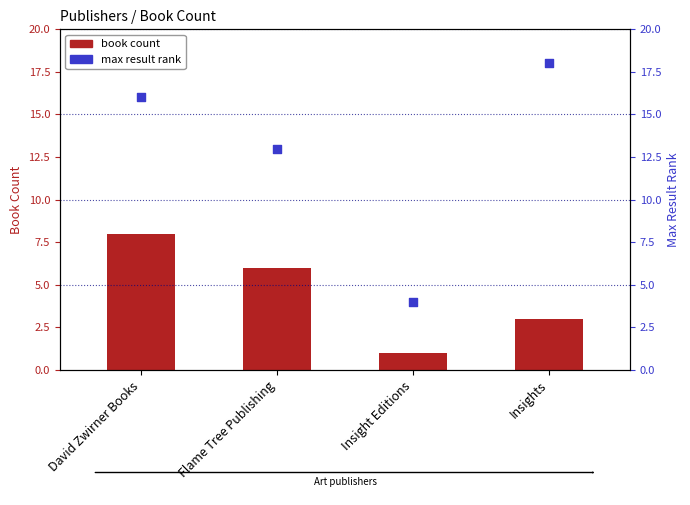

At how many categories does at least one series exceed 13?

2